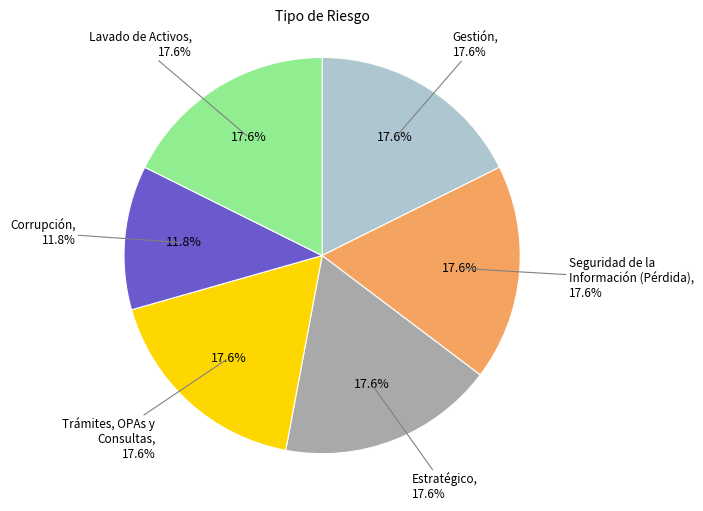

Does any single category account for the majority?

No